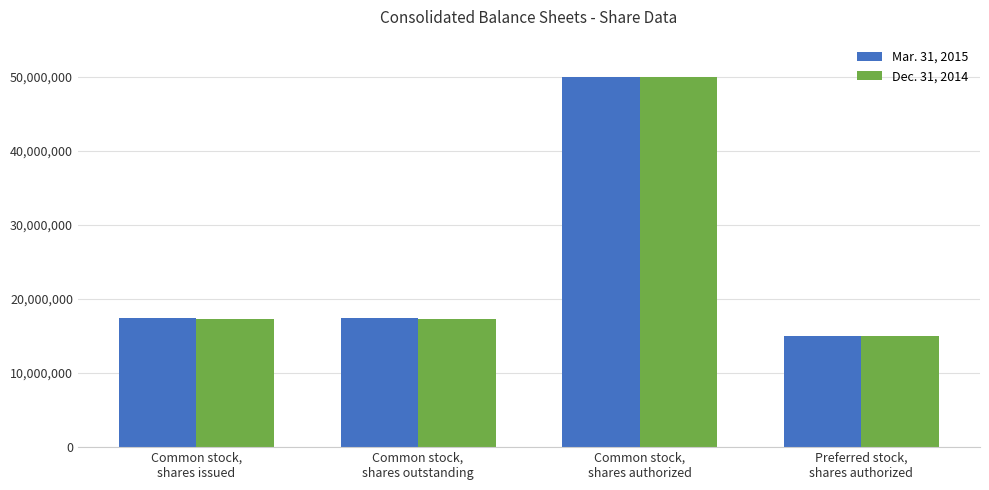

What is the smallest value displayed?

15000000